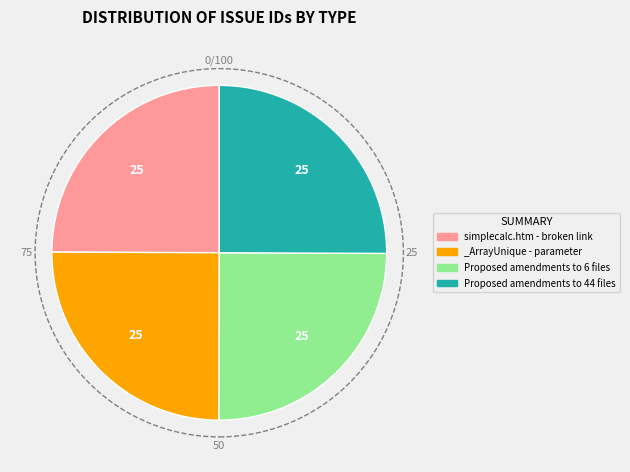

Does simplecalc.htm - broken link represent more than half of the total?

No